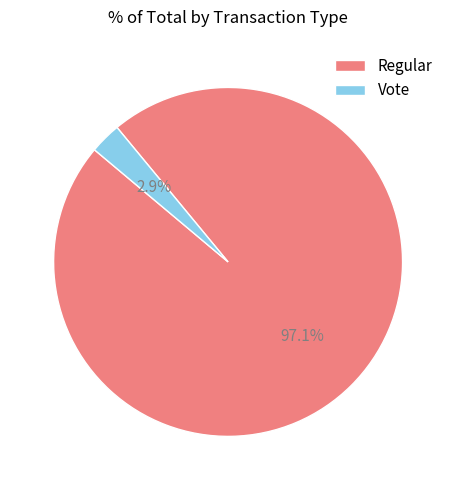

To the nearest percent, what percentage of the pie is Vote?

3%